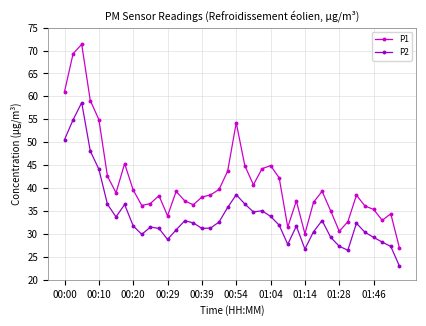

True or false: P1 has more than 0 points higher than both neighbors.

True